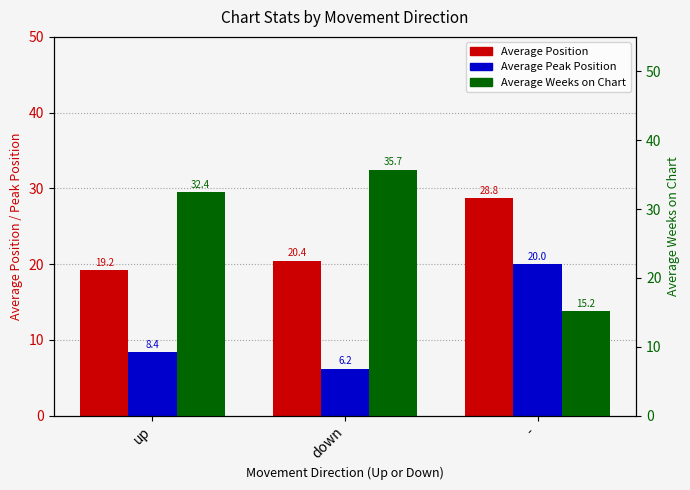

Read the Average Position value at down.

20.4